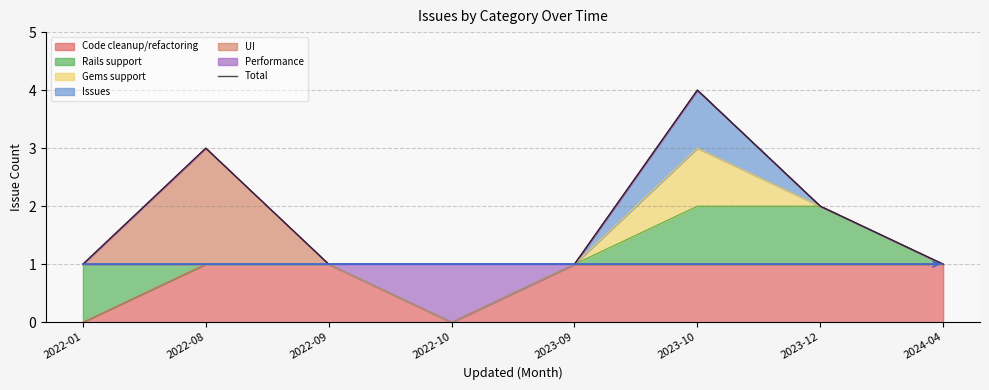

Does the chart have visible grid lines?

Yes